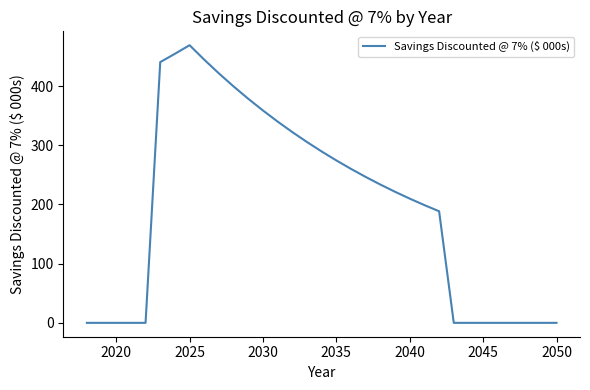

What is the maximum value shown in the chart?

469.0